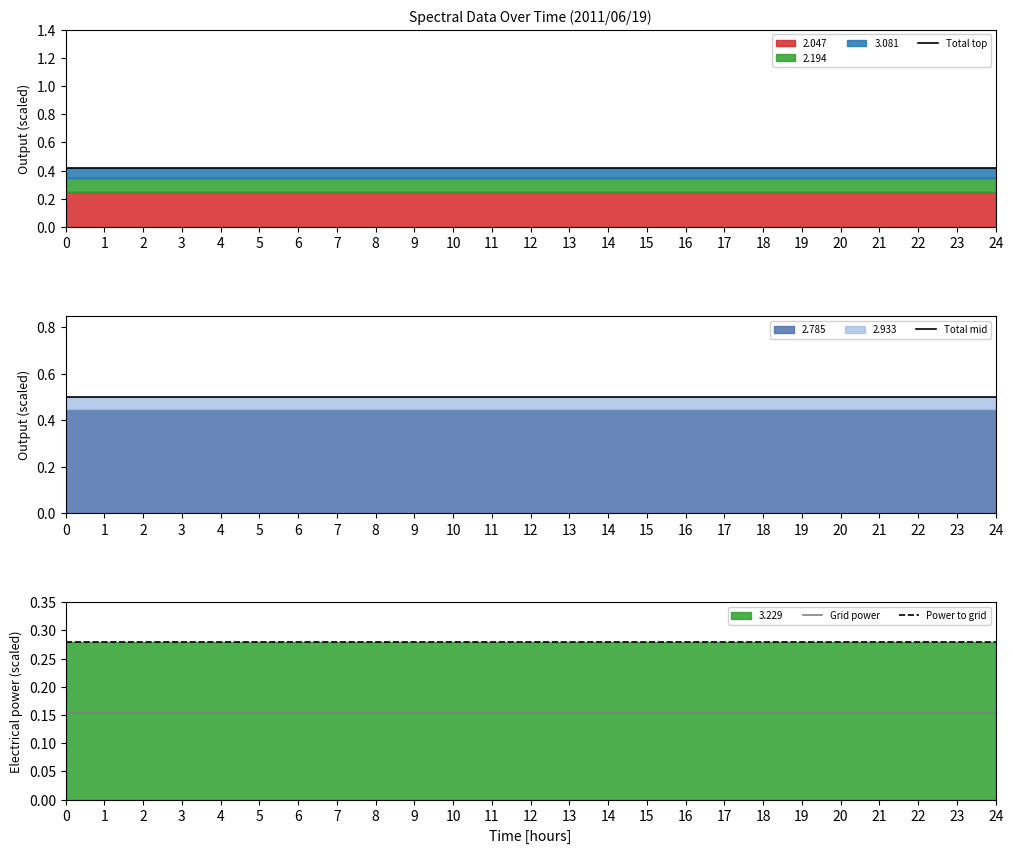

At how many categories does at least one series exceed 0?

25